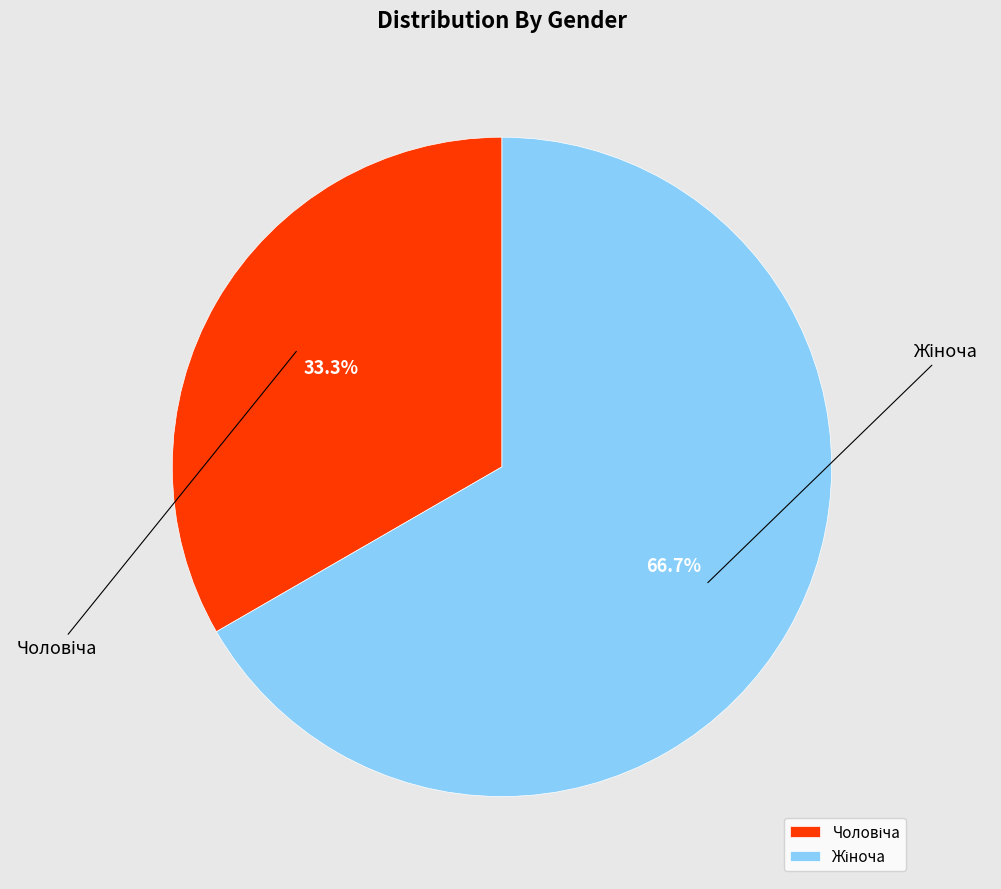

Is there a majority slice in this chart?

Yes